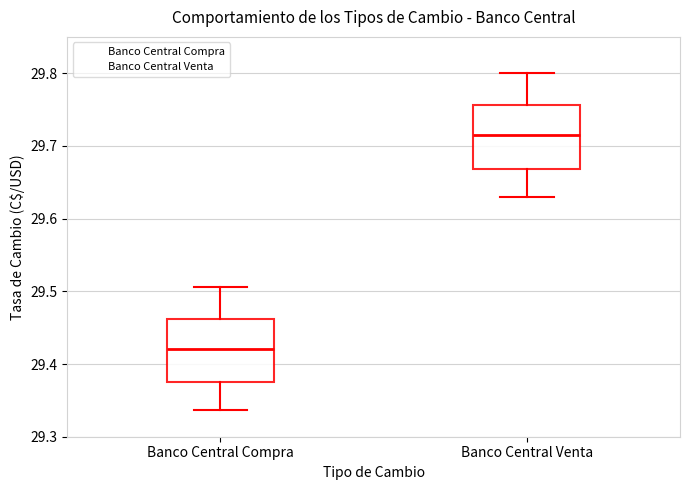

Where does the lower whisker of the box for Banco Central Venta end on the y-axis? The values are not printed on the chart, so give them approximately, as read against the axis.

29.63